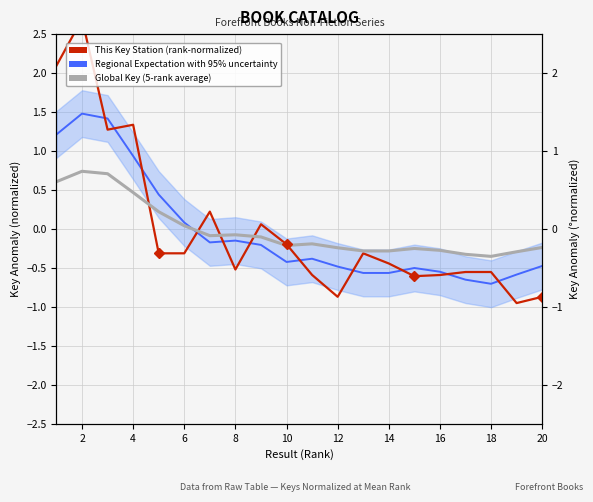

Count the number of data series in this chart.

3